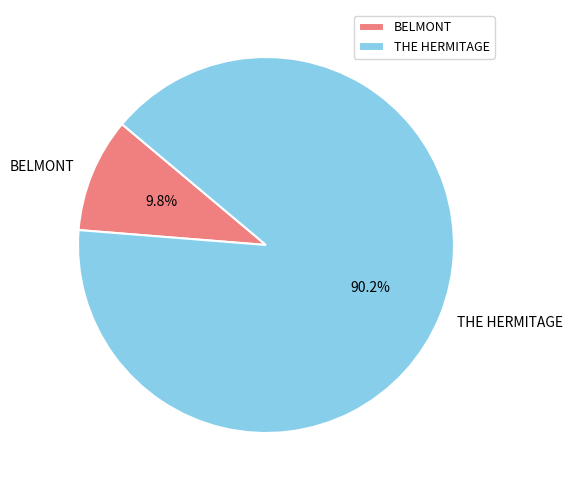

To the nearest percent, what is the combined percentage of BELMONT and THE HERMITAGE?

100%